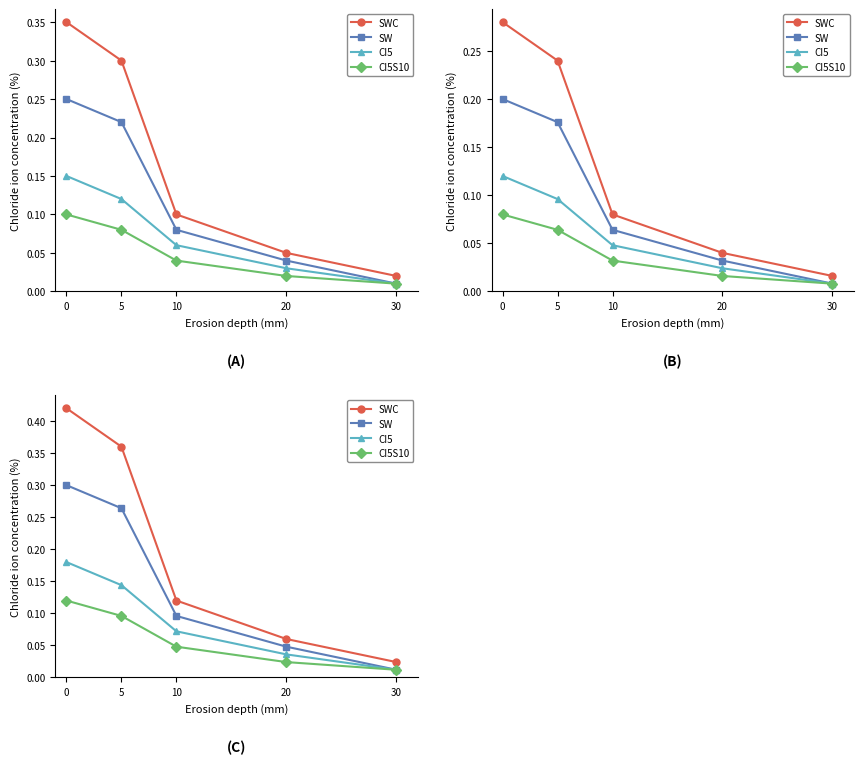

What is the total value across all series at 10?

0.3